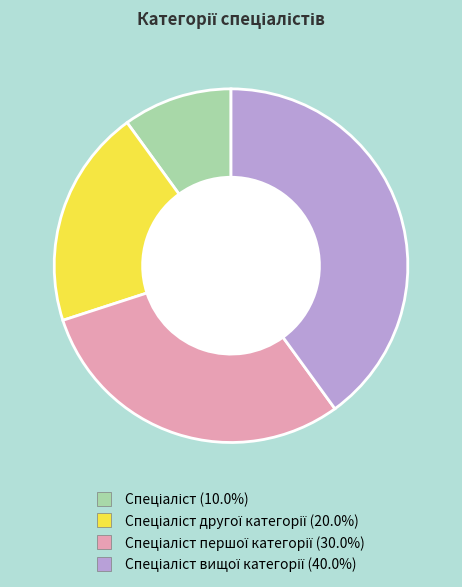

Does any single category account for the majority?

No